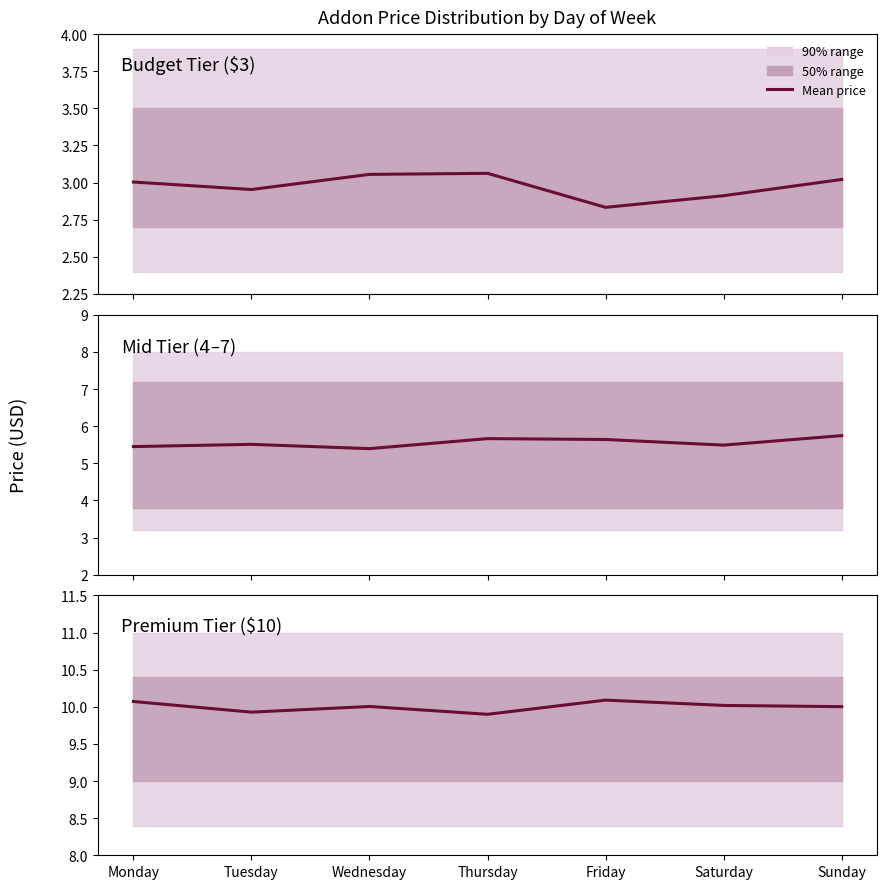

Rank the series at Friday from highest to lowest value.

Premium Tier ($10), Mid Tier ($4–$7), Budget Tier ($3)